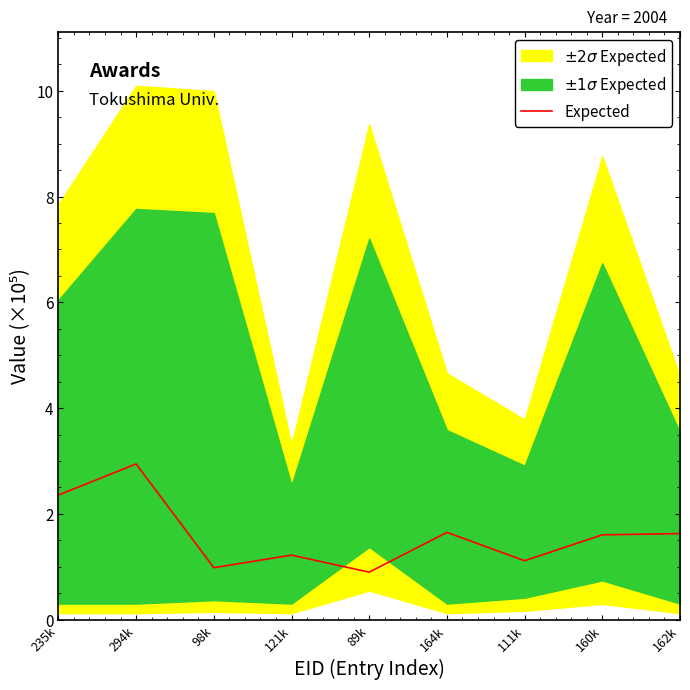

The value of Expected at 111k is 1.1. True or false?

True